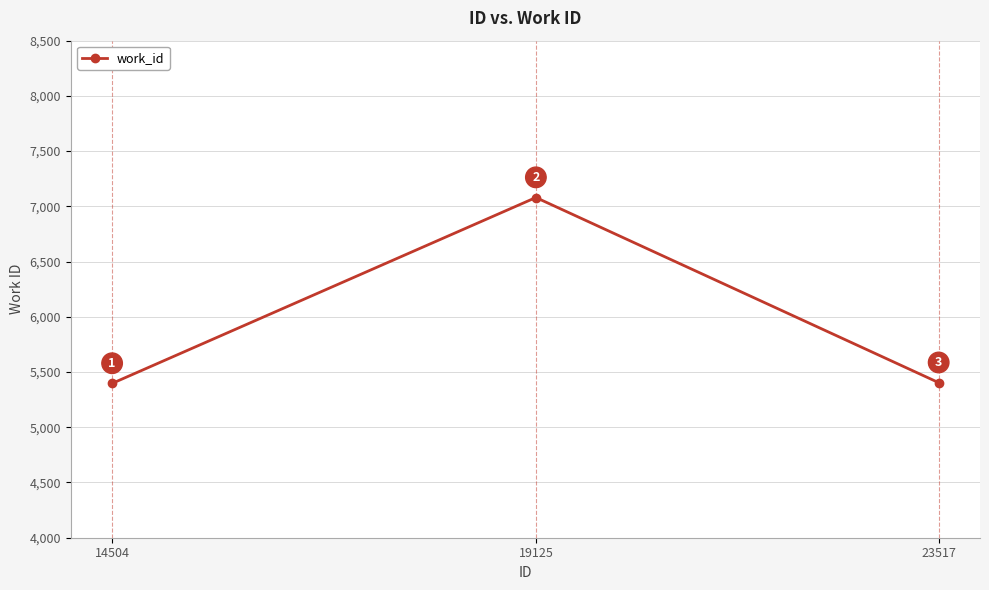

Which category has the highest value across all series?

19125